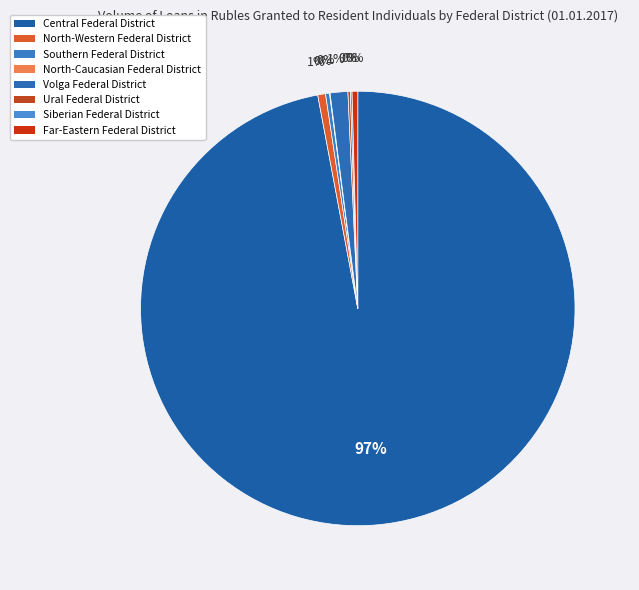

Which category accounts for the majority?

Central Federal District